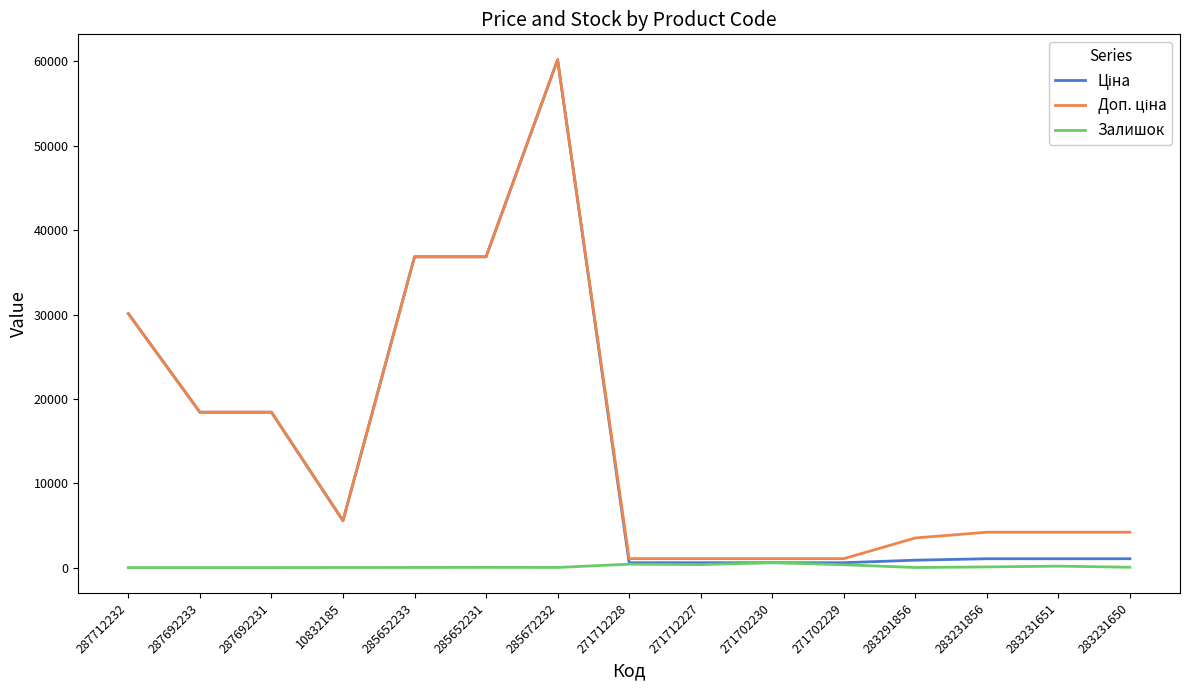

What is the difference between the highest and lowest values at 287692231?

18420.9